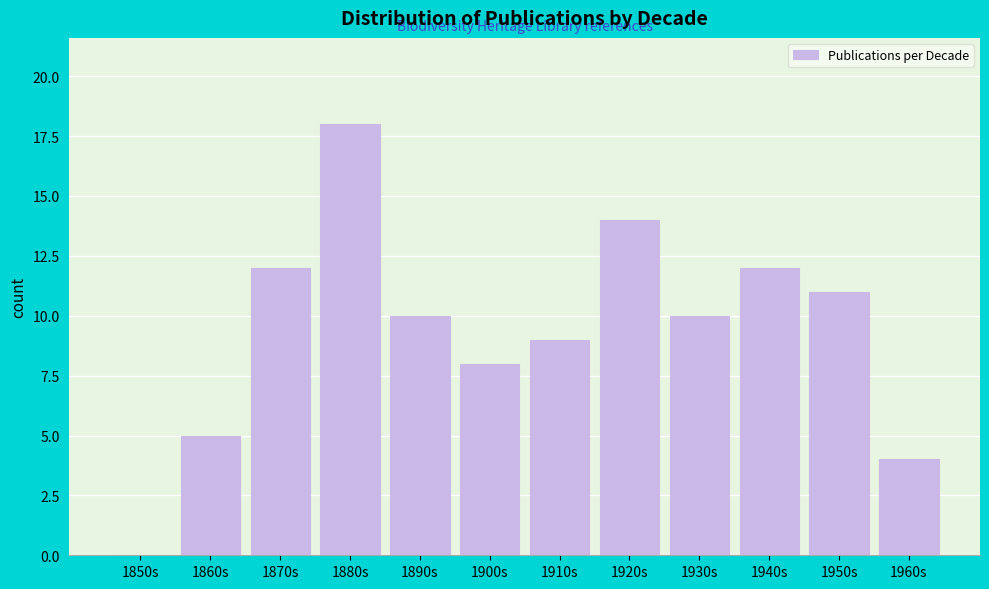

Reading left to right, list all the values displayed in this chart.

1850s=0	1860s=5	1870s=12	1880s=18	1890s=10	1900s=8	1910s=9	1920s=14	1930s=10	1940s=12	1950s=11	1960s=4